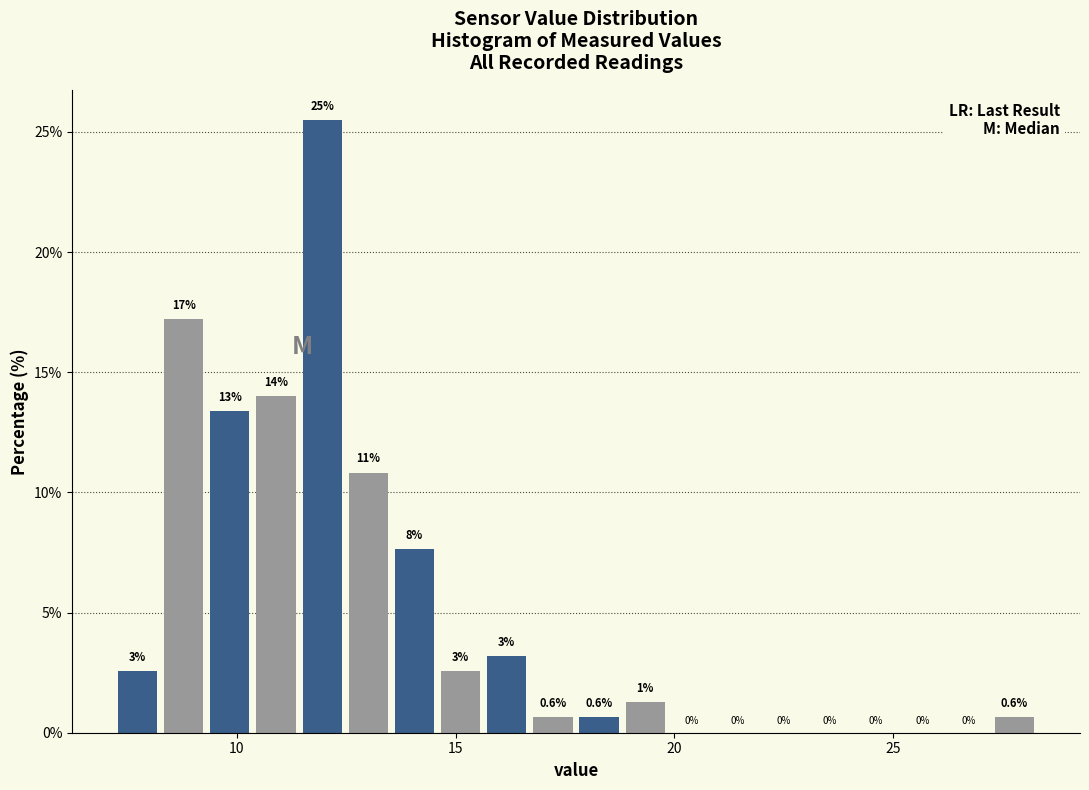

Around what value on the x-axis is the tallest bar? Give the approximate position of its centre, as read against the axis.

12.0